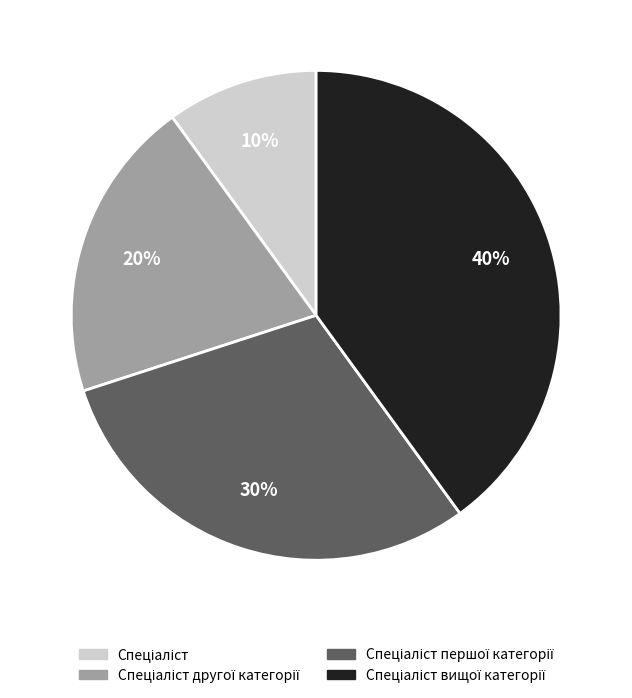

How many slices are in this pie chart?

4